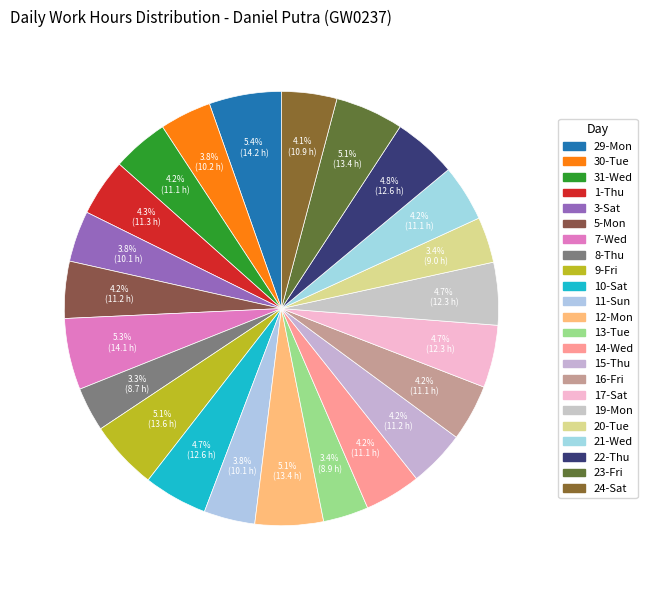

How much of the chart is everything except 21-Wed?

95.8%